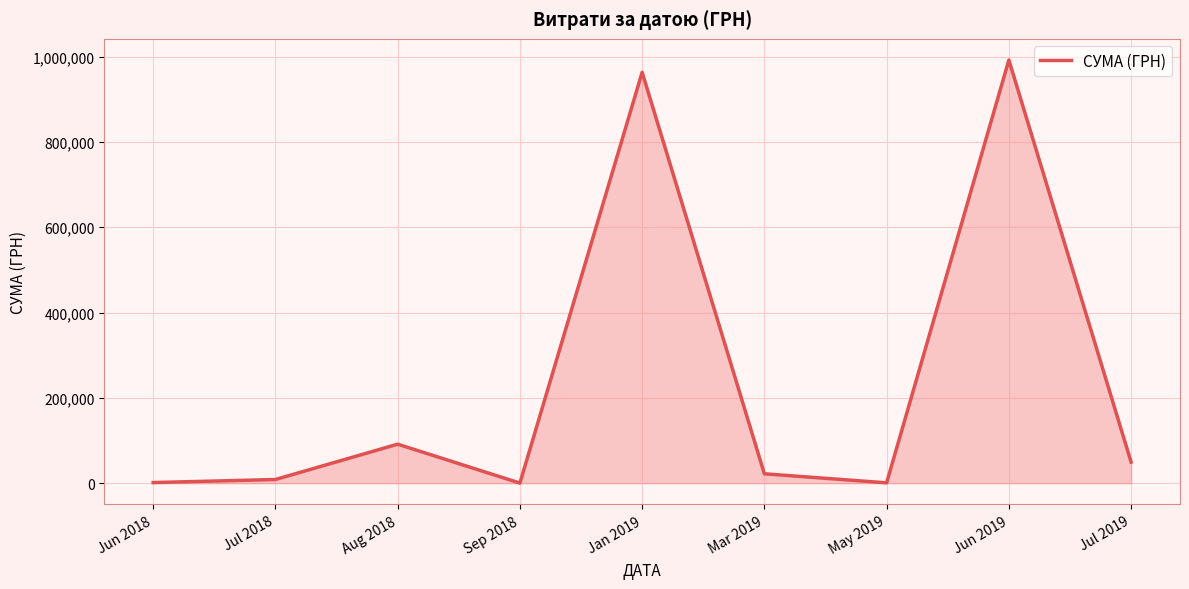

Approximately how many times larger is the value at Jun 2019 compared to Jul 2019?

20.0